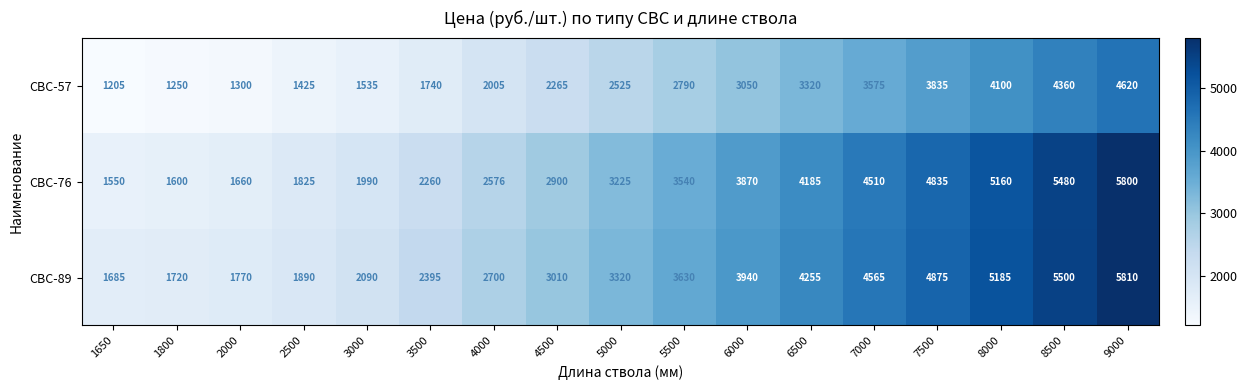

List the series in order of their peak value, lowest first.

СВС-57, СВС-76, СВС-89